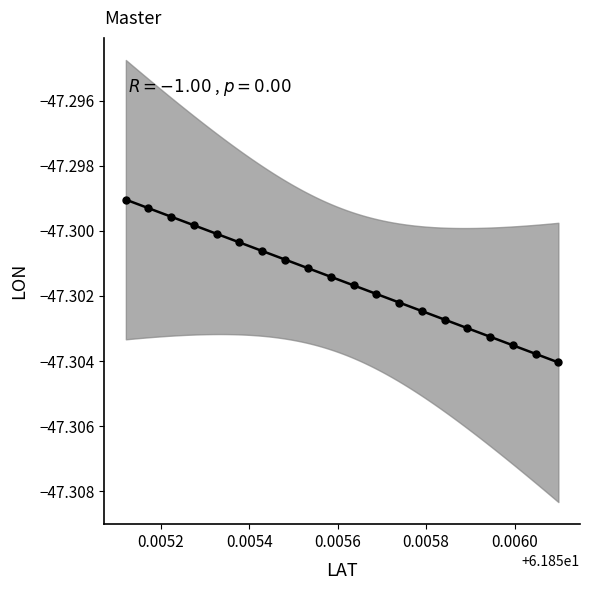

Count the number of points in this scatter plot.

20